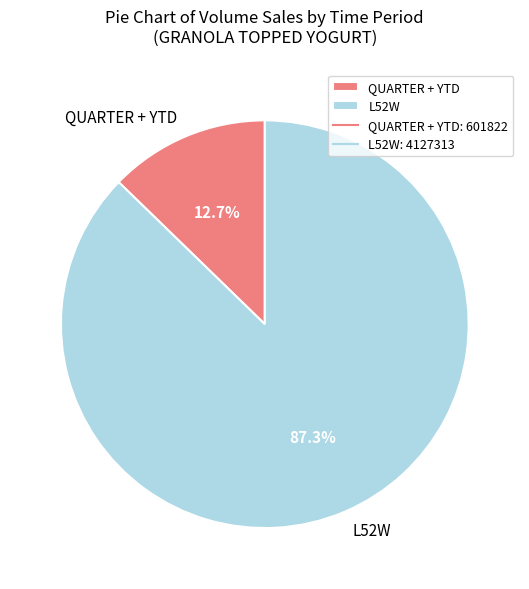

Rank the categories by value from highest to lowest.

L52W, QUARTER + YTD